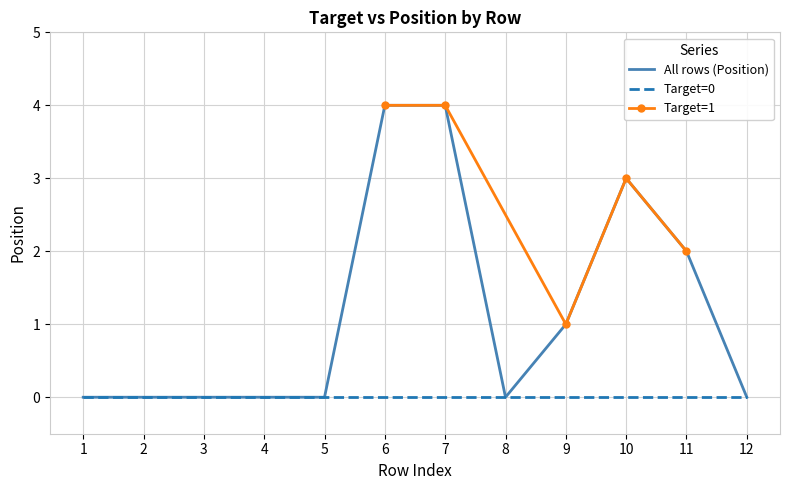

What is the sum of all values?

14